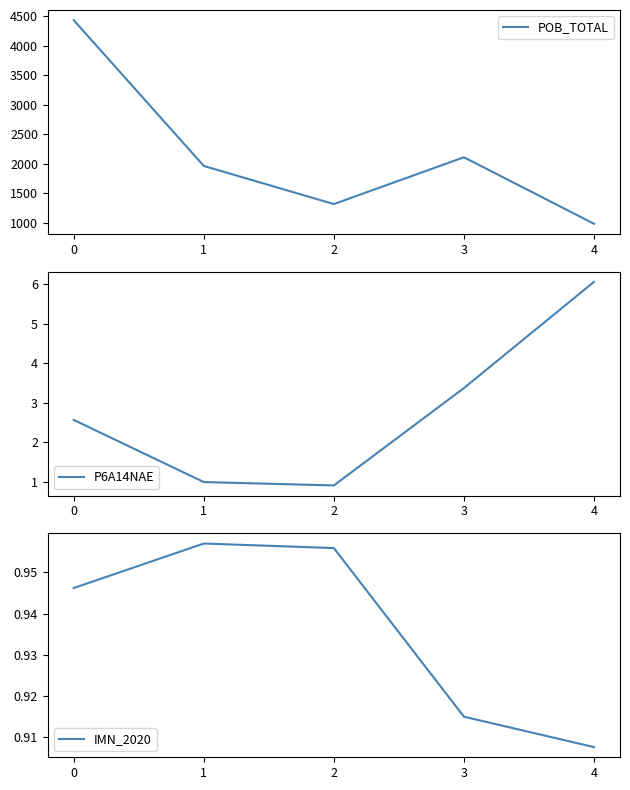

What is the minimum value shown in the chart?

0.9